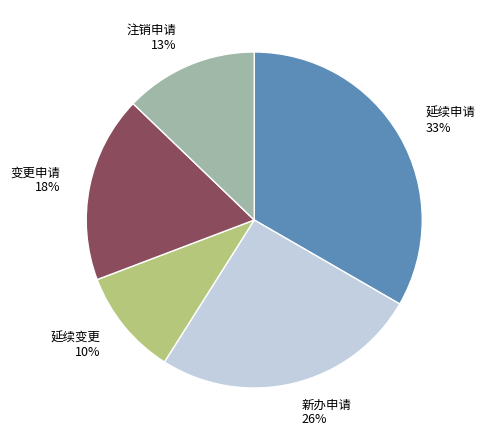

Combined, do 新办申请 and 变更申请 account for over 50%?

No